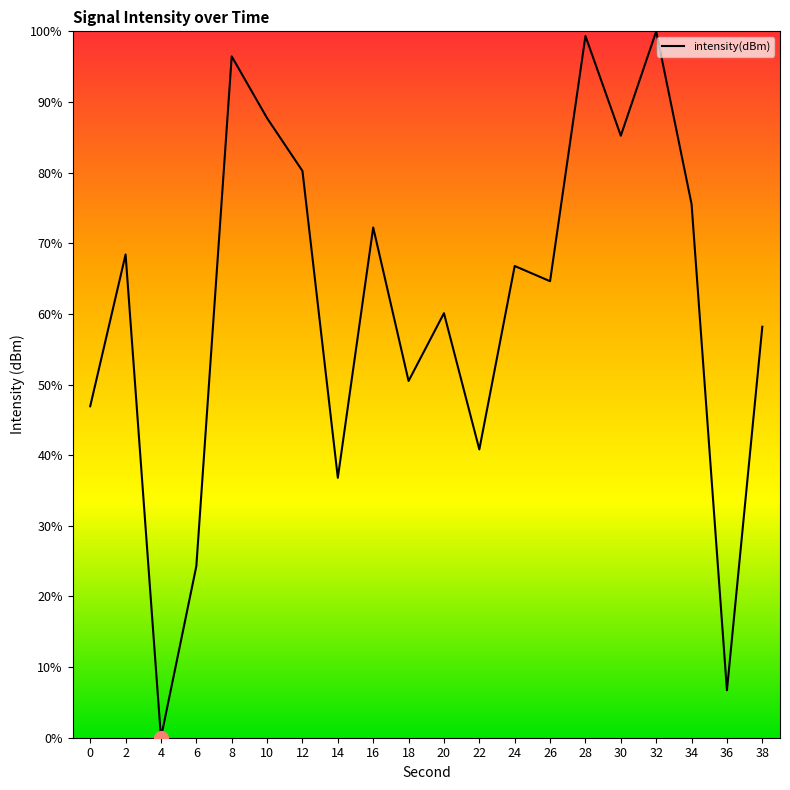

Read the value at 24.

66.8